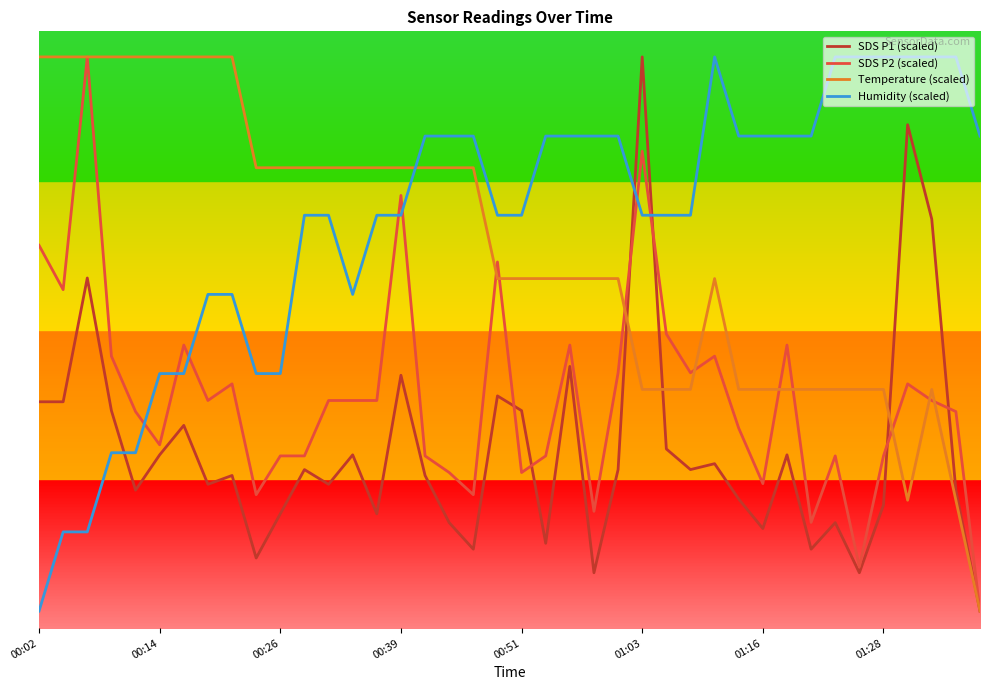

Which series has the widest spread of values?

SDS P1 (scaled)